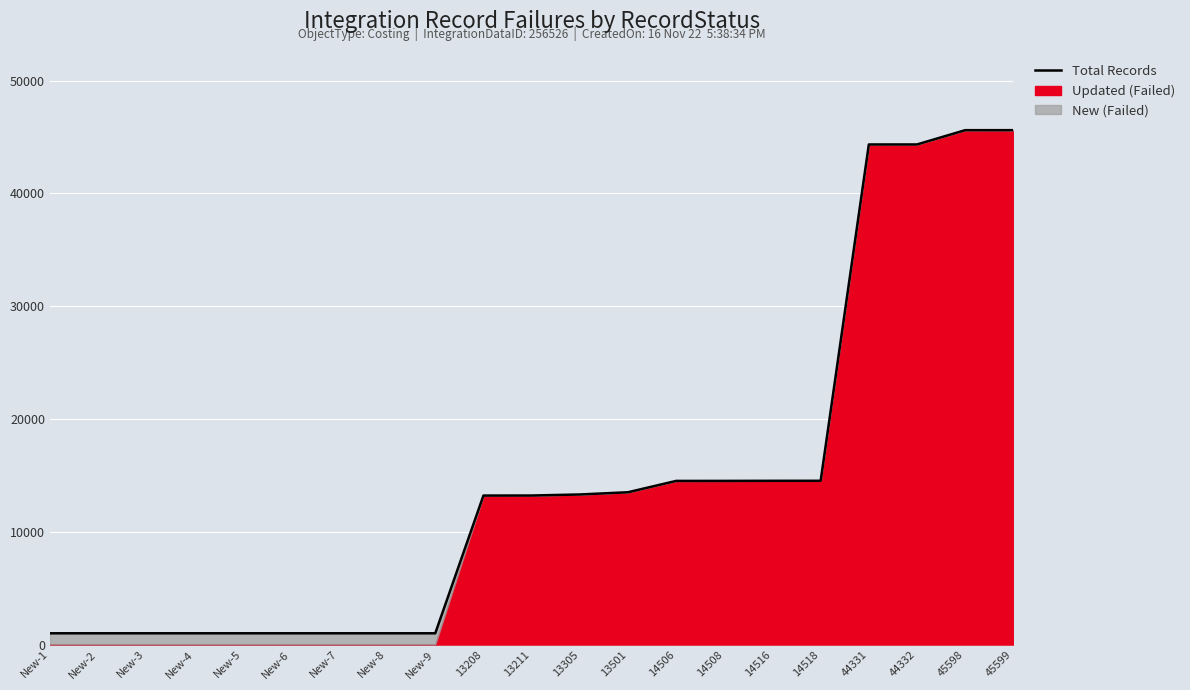

What is the difference between the second highest and second lowest values?

44598